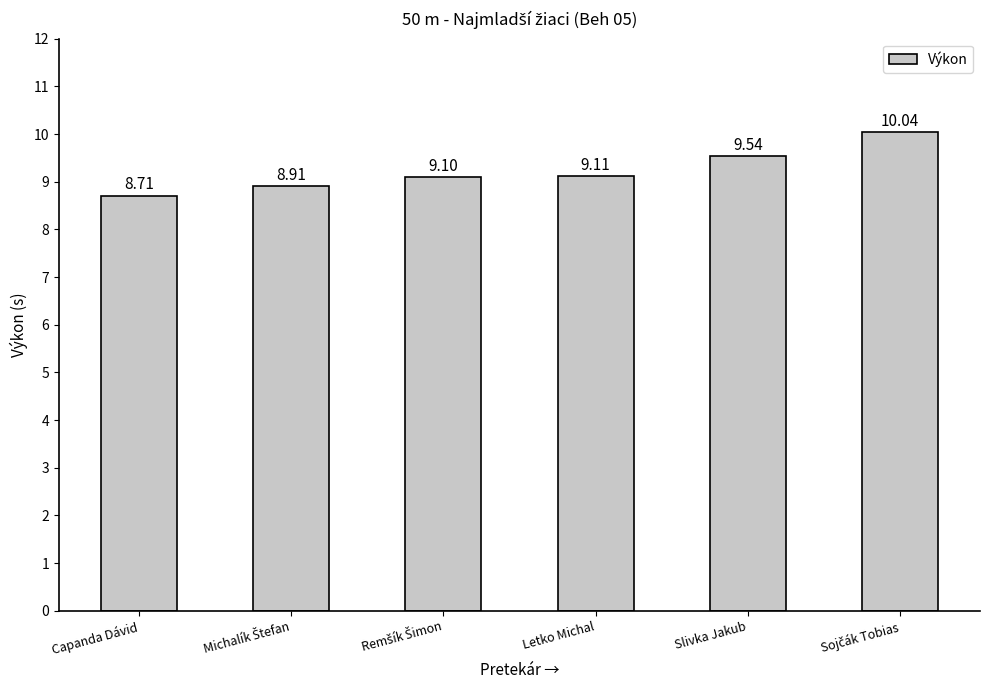

What position from the right is Slivka Jakub?

2